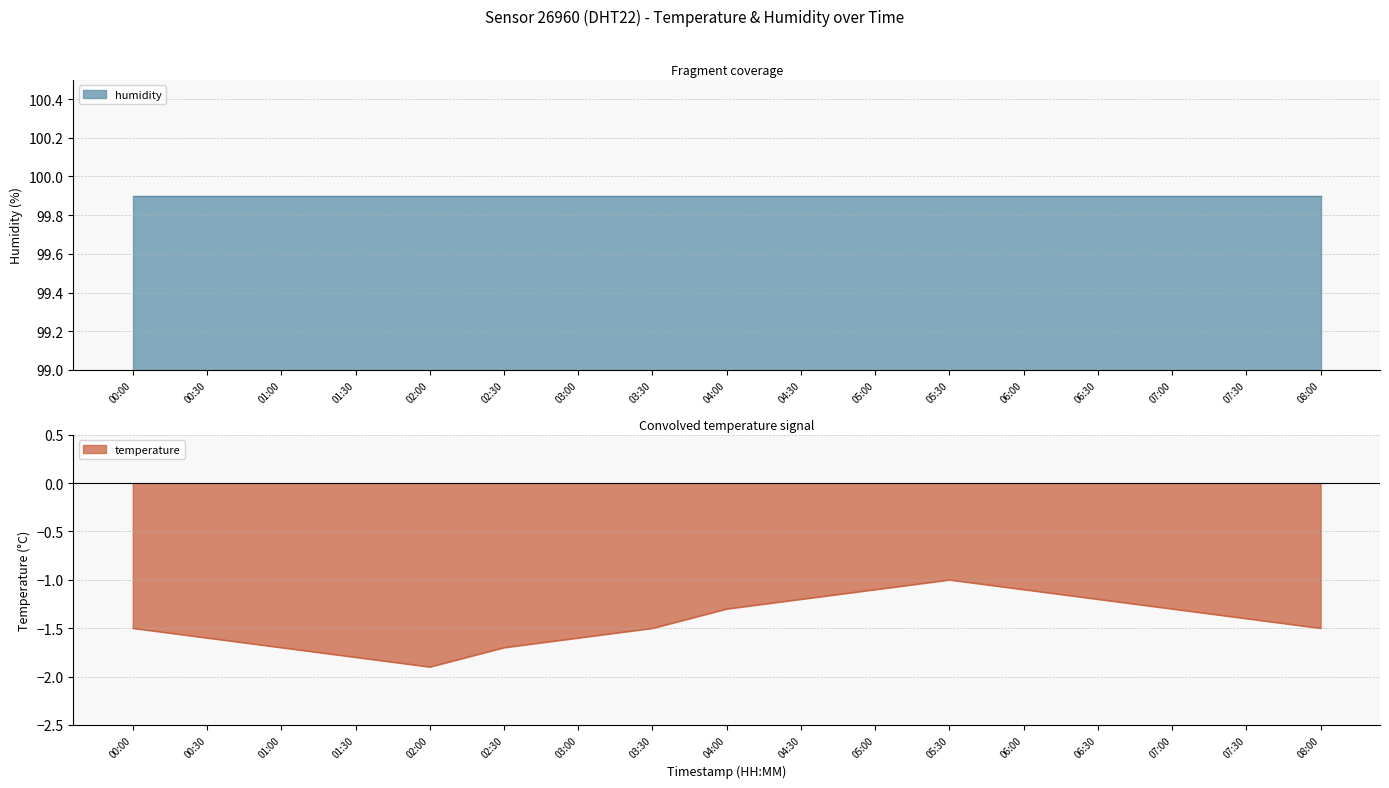

Is it true that the value at 02:30 is -2.7?

False